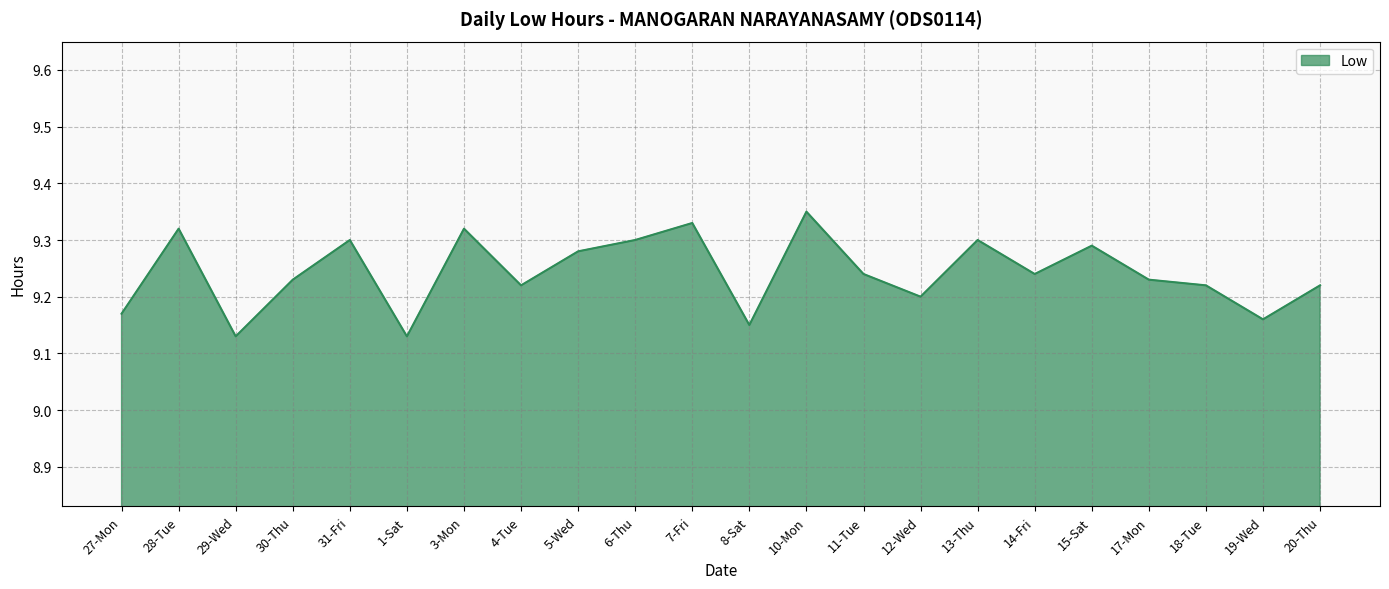

Is it true that the value at 7-Fri is 9.3?

True